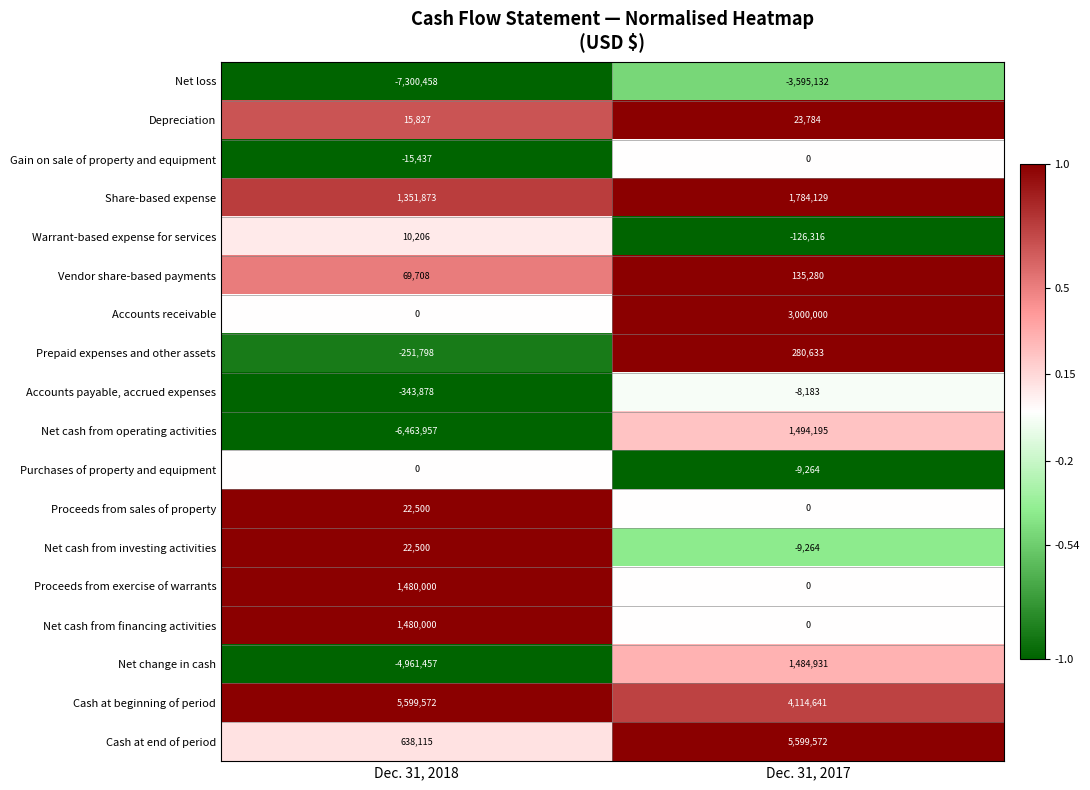

True or false: Warrant-based expense for services has a value of -126316 at Dec. 31, 2017.

True